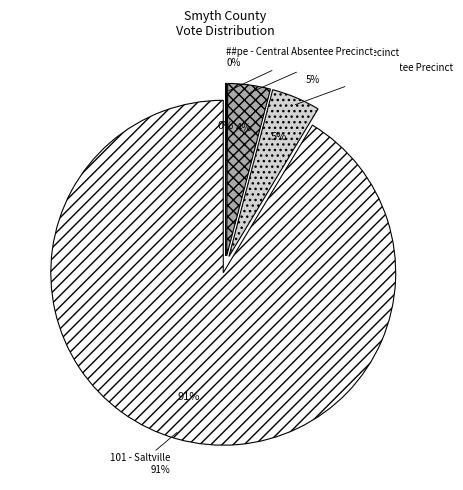

Is ##ab - Central Absentee Precinct the majority of the pie?

No